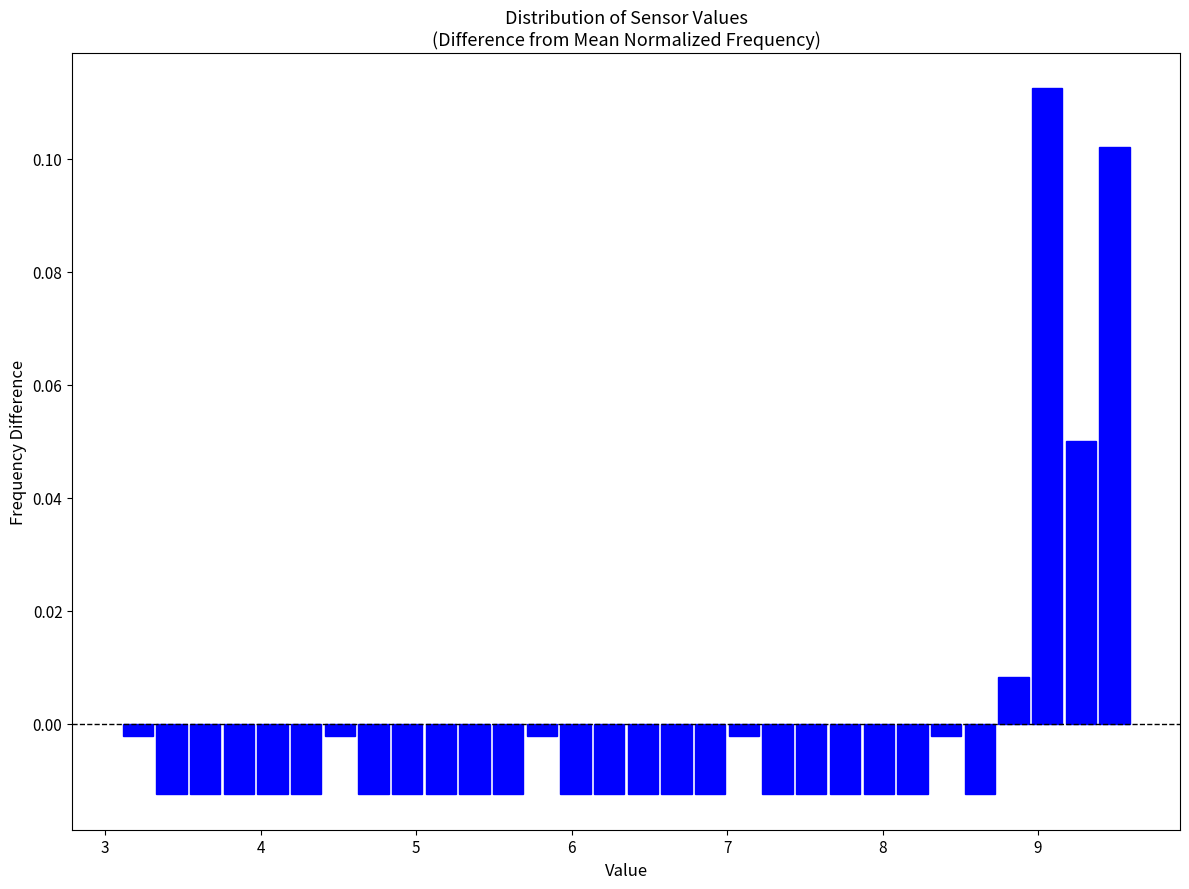

Read against the x-axis, roughly where is the centre of the tallest bar?

9.1